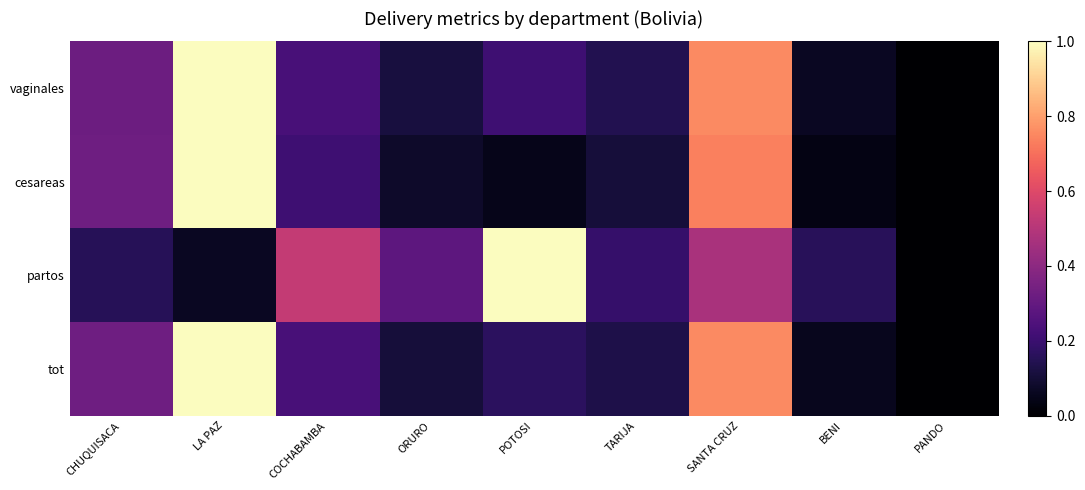

At how many categories does at least one series exceed 0?

8